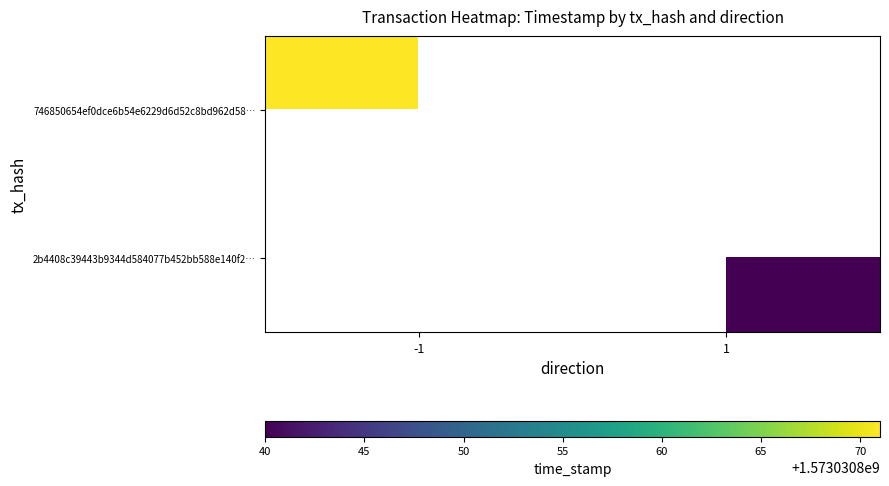

List the series in order of their overall mean, highest first.

746850654ef0dce6b54e6229d6d52c8bd962d58…, 2b4408c39443b9344d584077b452bb588e140f2…